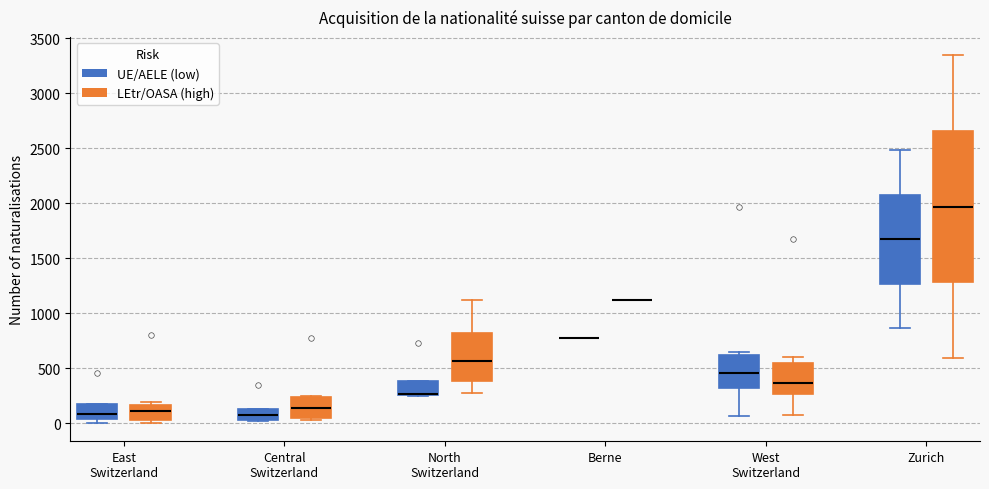

Comparing the boxes themselves (not the whiskers), which one is the tallest?

Zurich (LEtr/OASA (high))